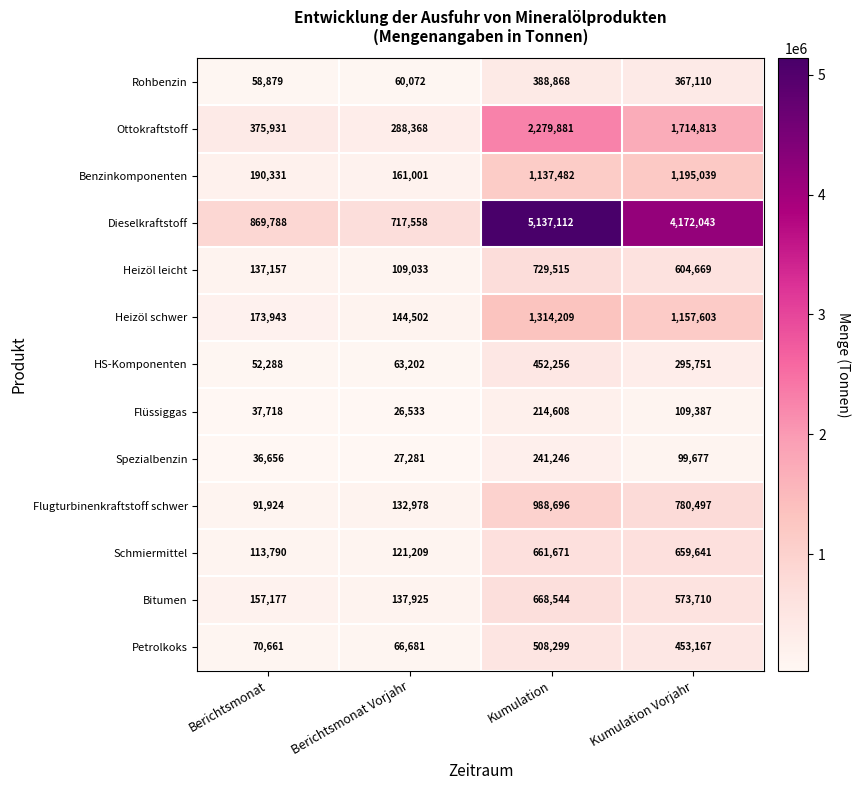

Is the value of HS-Komponenten at Berichtsmonat Vorjahr greater than the value of Heizöl schwer at Kumulation?

No